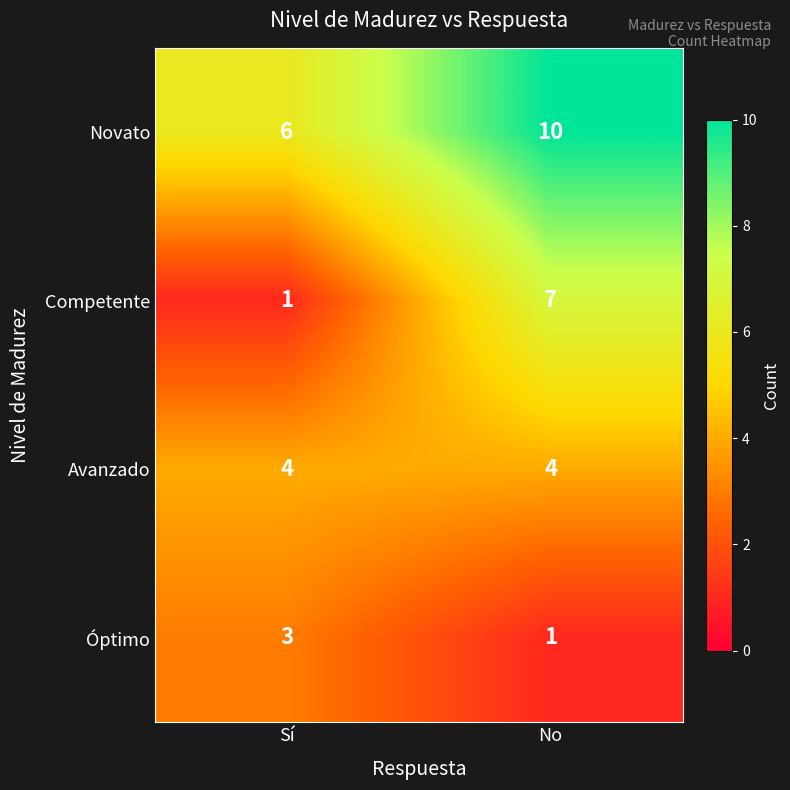

What is the maximum value shown in the chart?

10